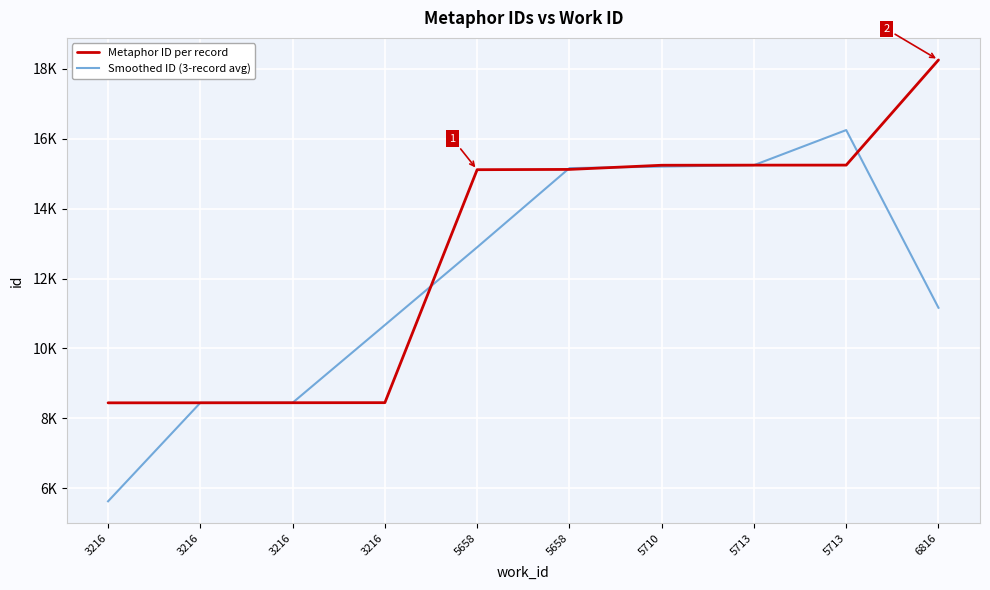

True or false: Metaphor ID per record has more than 0 interior local peaks.

False